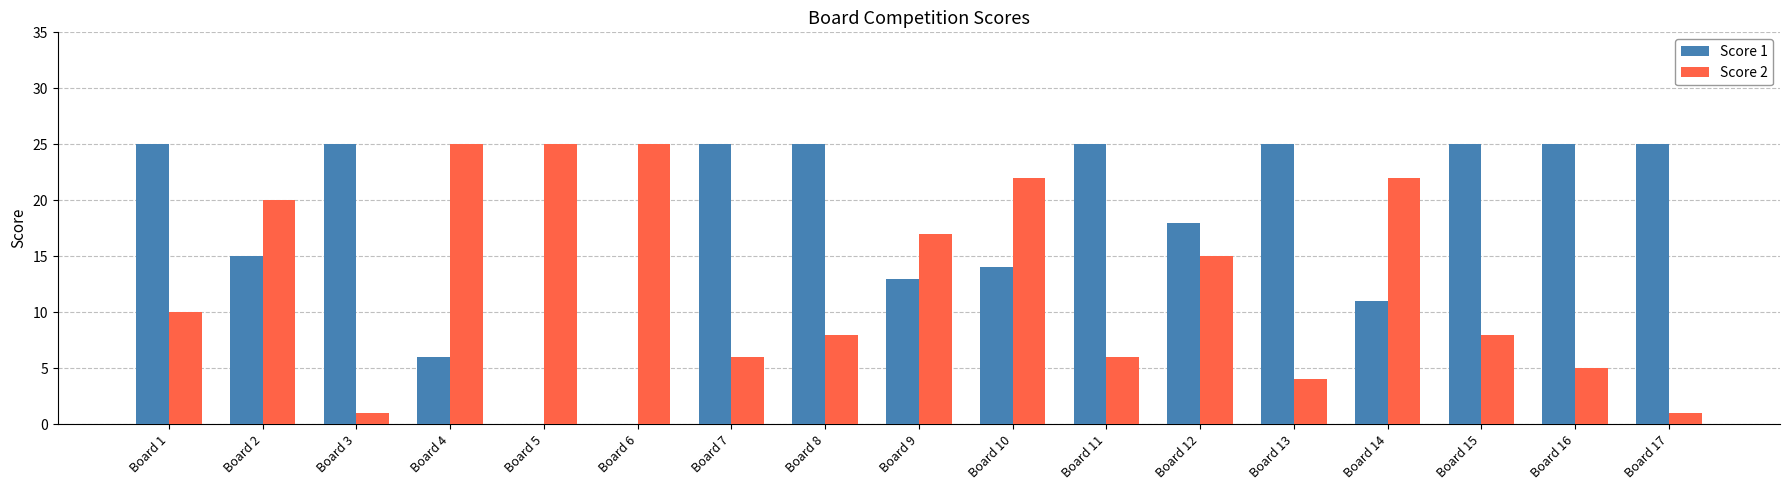

What is the difference between the Score 2 values at Board 11 and Board 13?

2